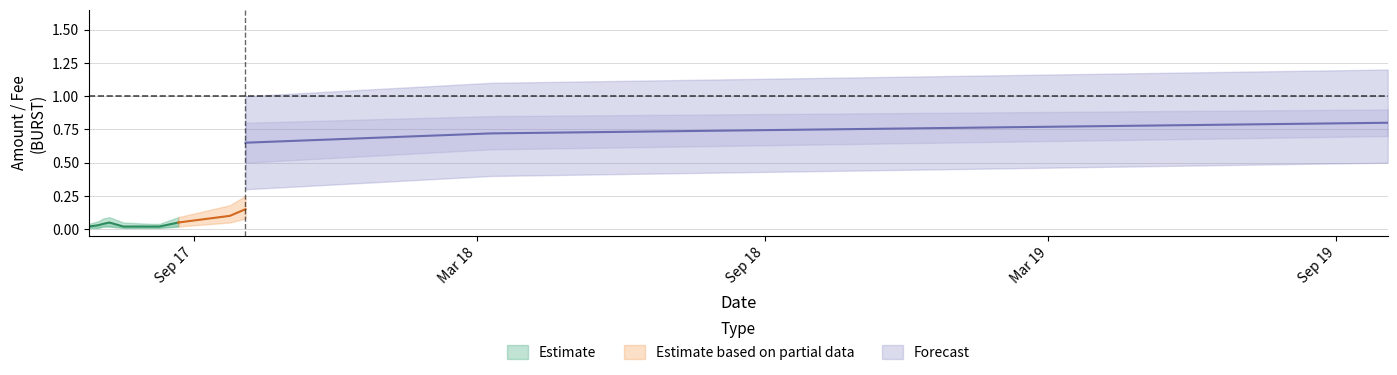

What is the label of the 4th point from the left?

2017-07-09